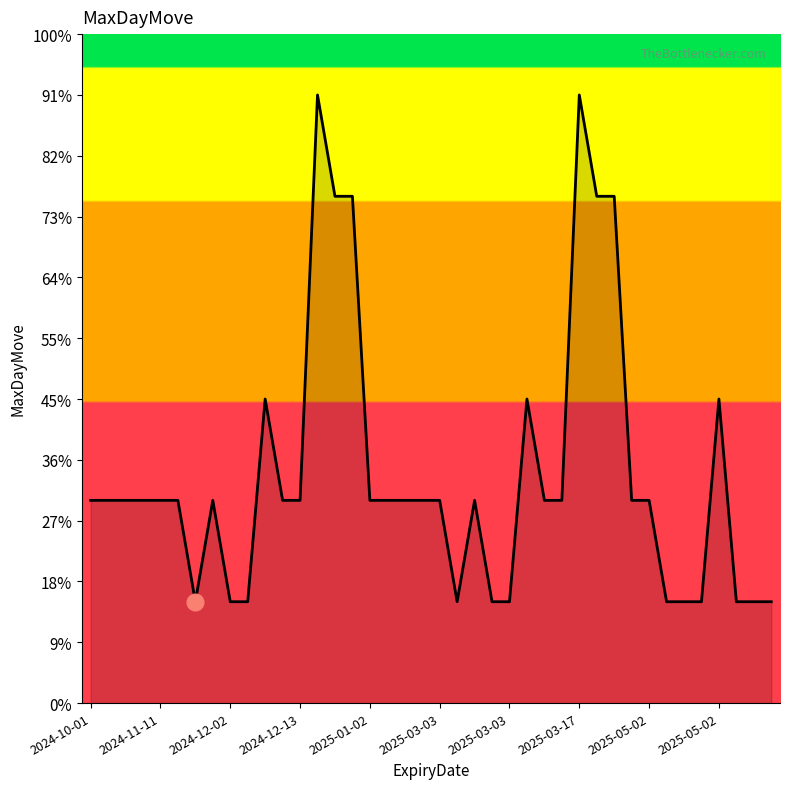

Is this an area chart (filled region under the line)?

Yes